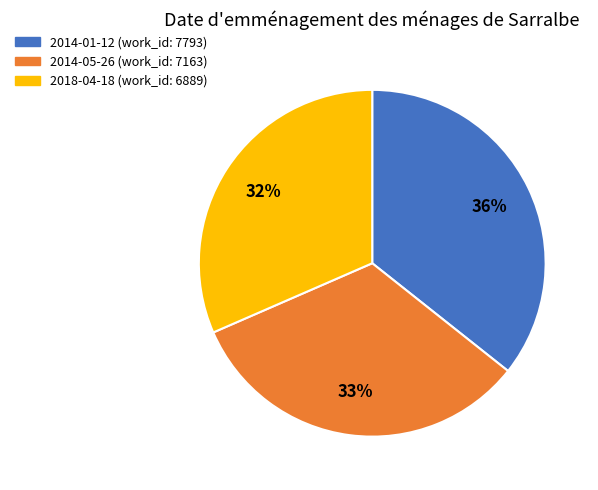

Count the number of slices in the pie.

3